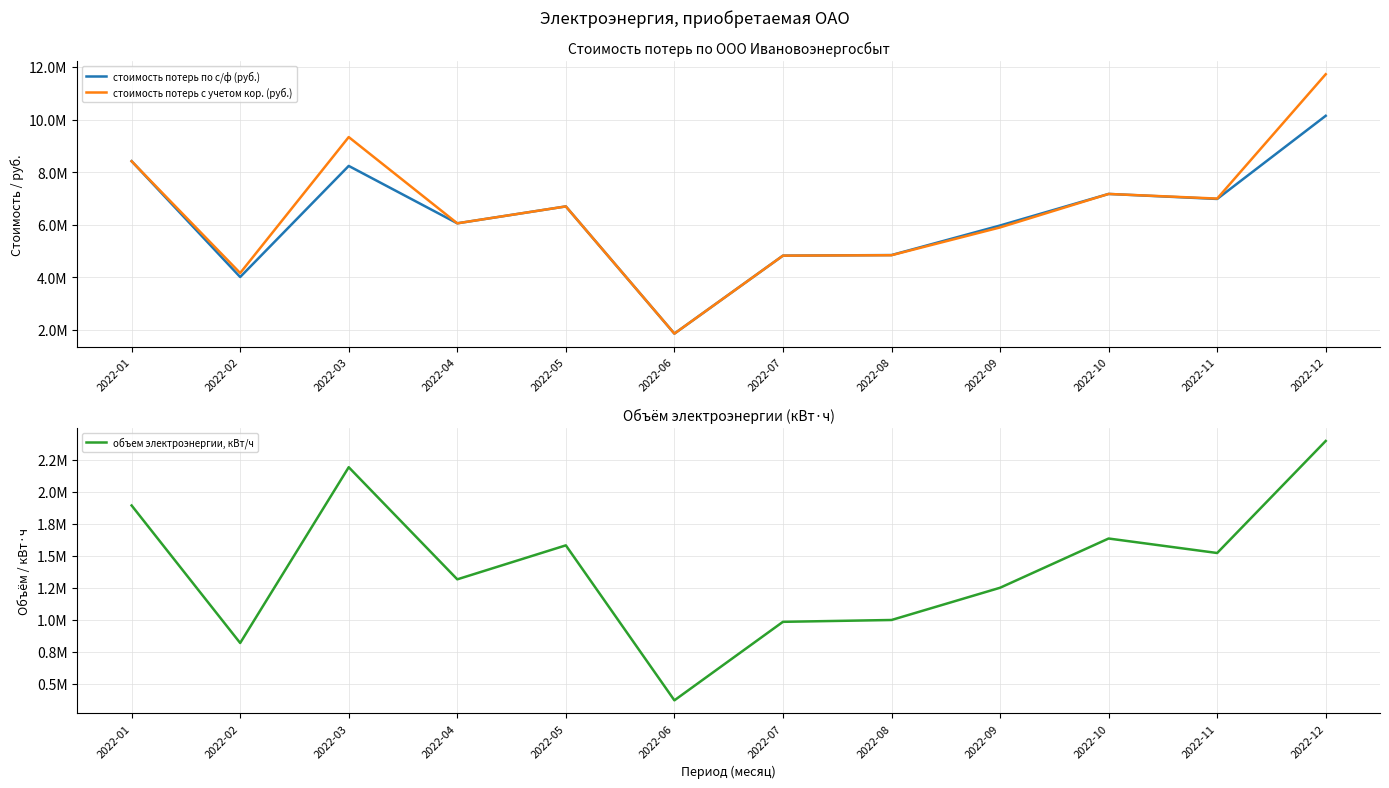

At which category does стоимость потерь по с/ф (руб.) reach its first local peak?

2022-03